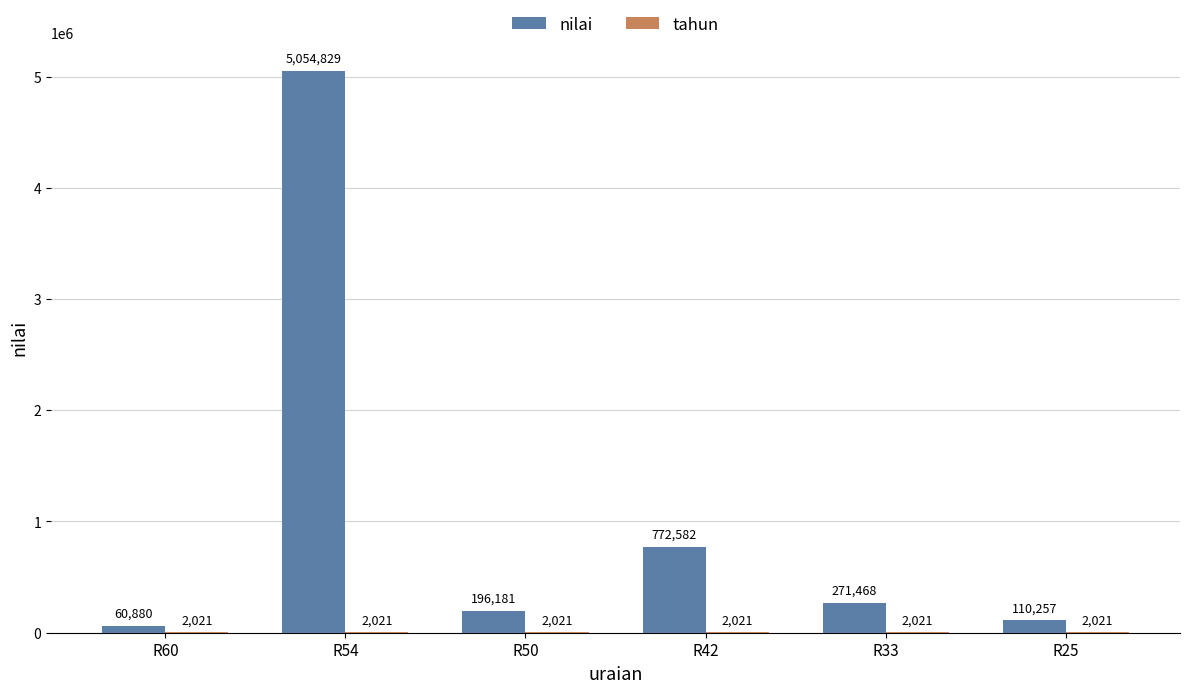

Is it true that nilai equals 449699 at R42?

False